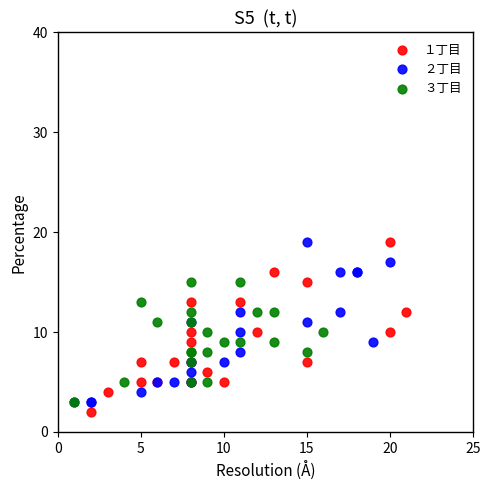

Which series has the widest spread of Y values?

１丁目